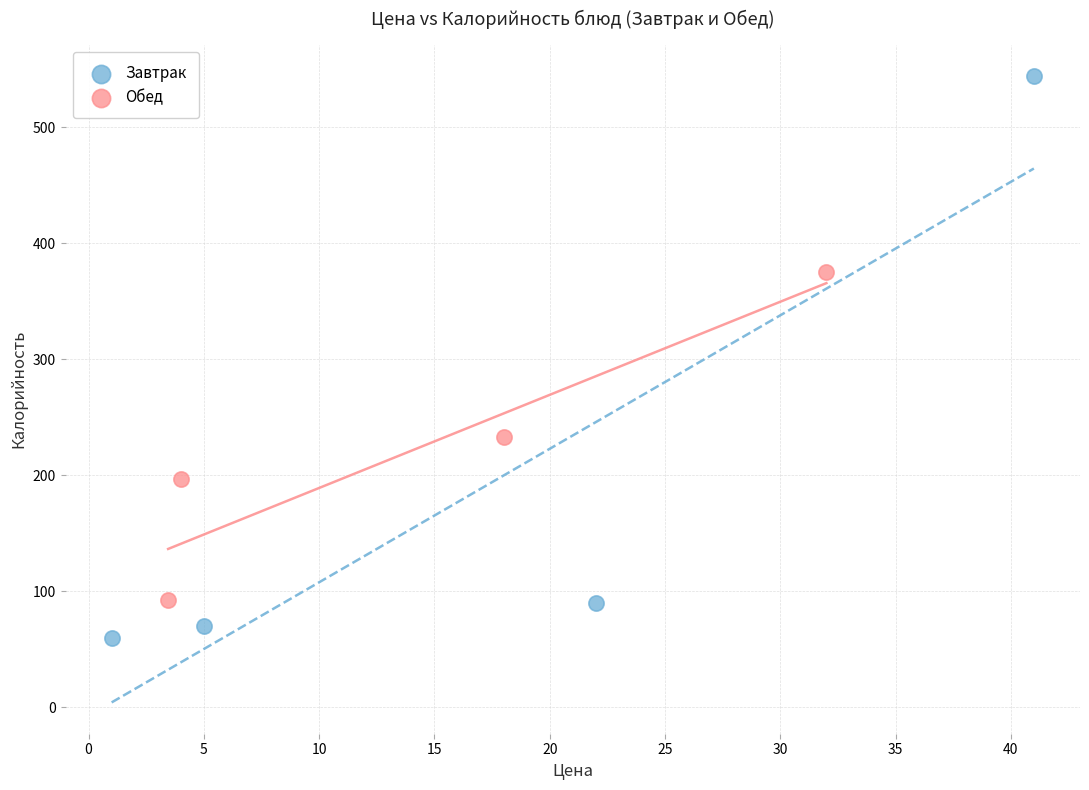

Which series has the largest Y range (max minus min)?

Завтрак